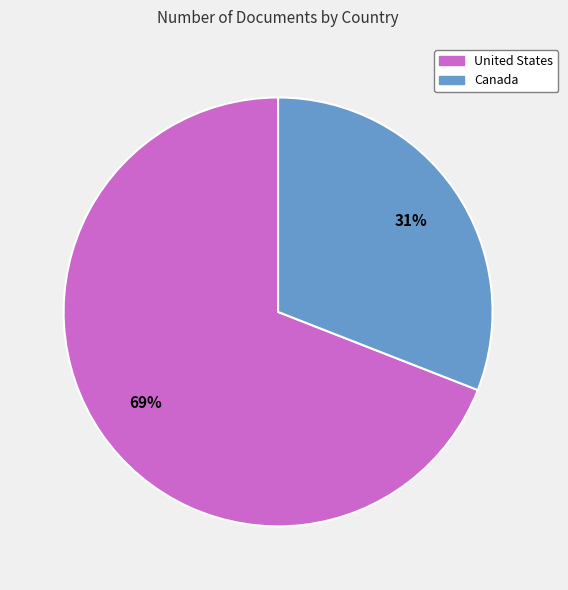

To the nearest percent, what percentage of the pie is United States?

69%